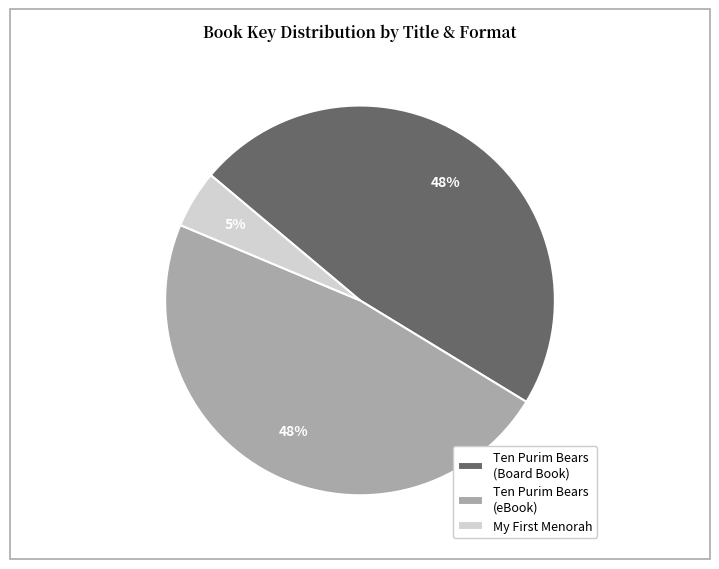

Approximately how many times larger is the value at Ten Purim Bears (eBook) compared to Ten Purim Bears (Board Book)?

1.0